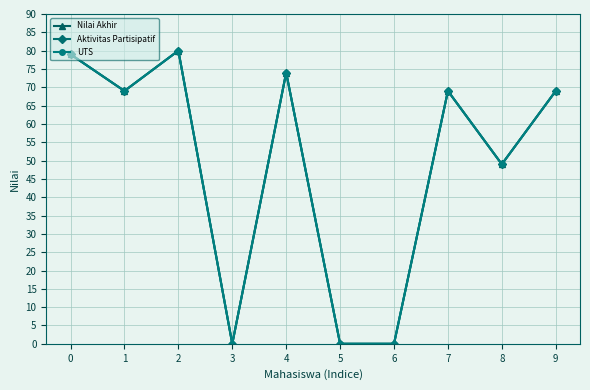

True or false: Aktivitas Partisipatif and UTS intersect in this chart.

False